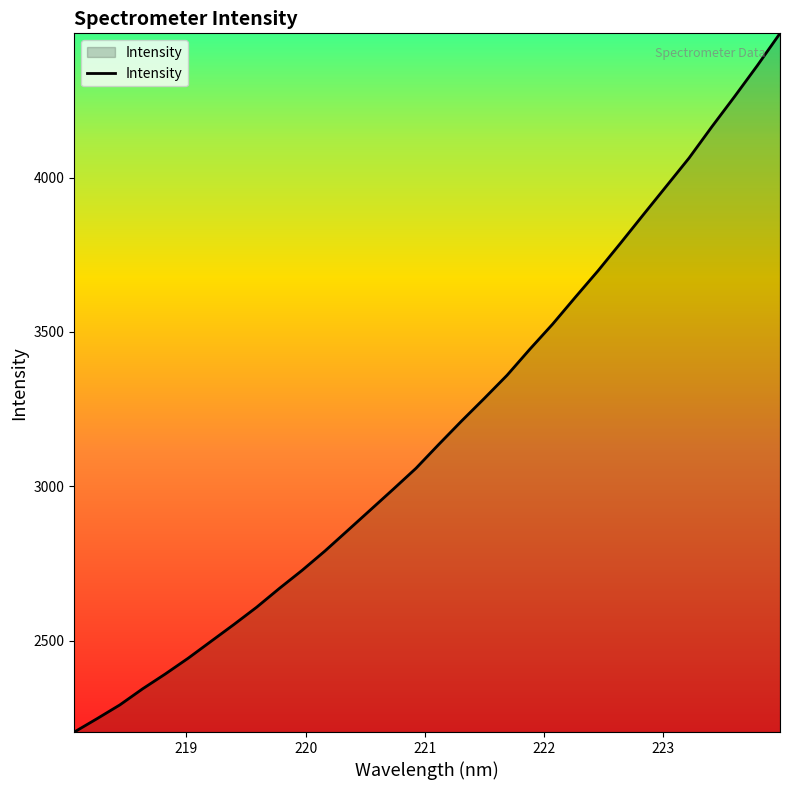

What is the smallest value displayed?

2204.1